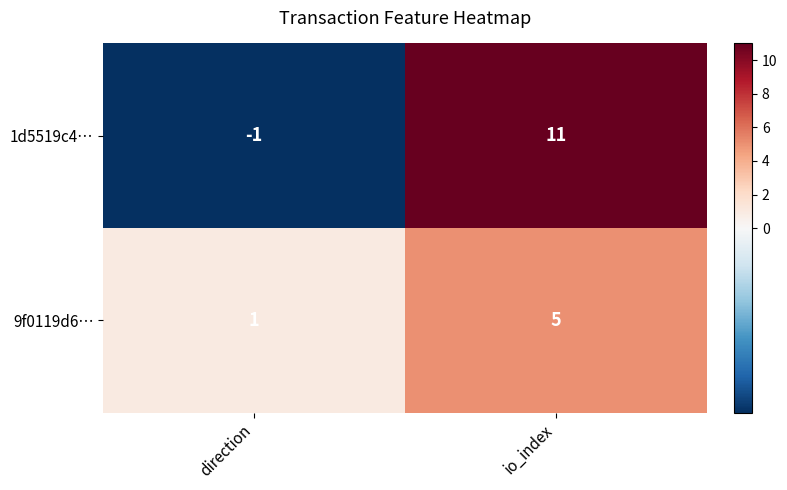

Rank the series by their maximum value, from highest to lowest.

1d5519c4…, 9f0119d6…